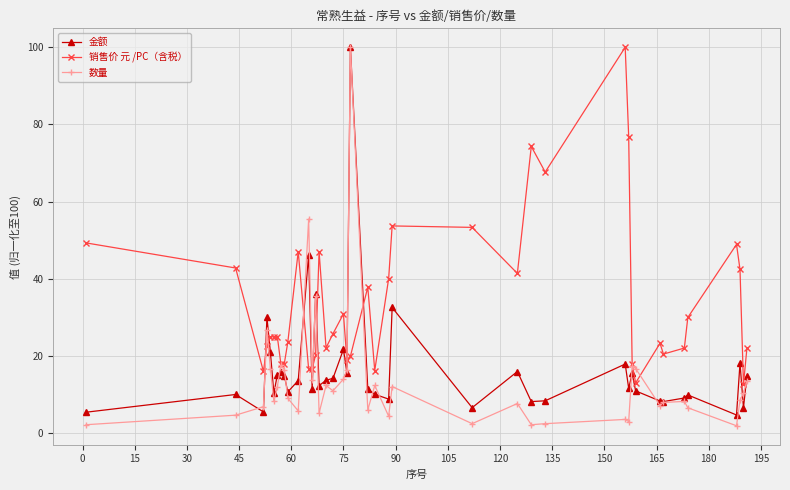

What is the value of the 数量 point at the 5th from the left?

16.8